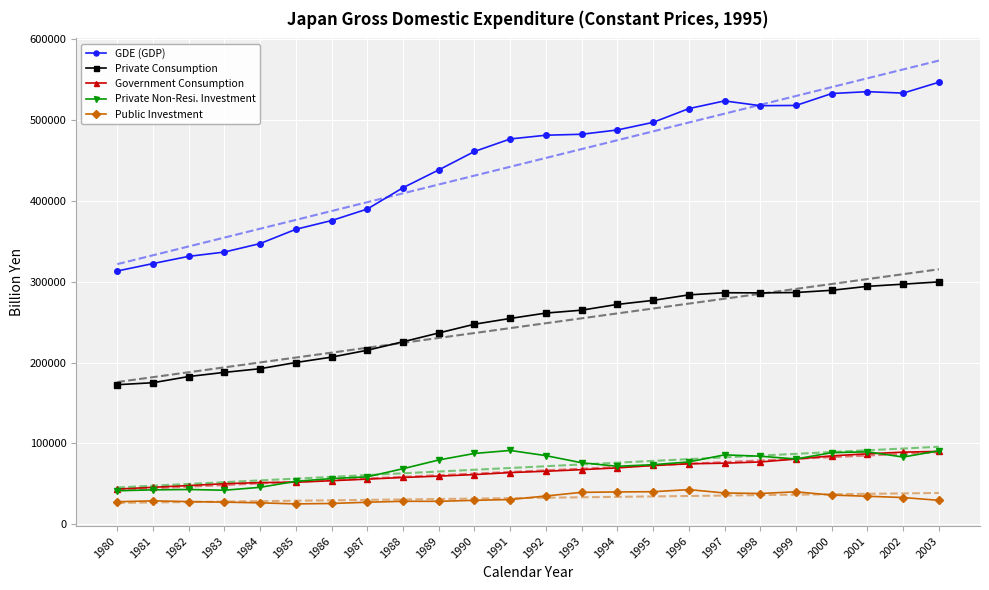

What is the average value of the Government Consumption series?

65763.3